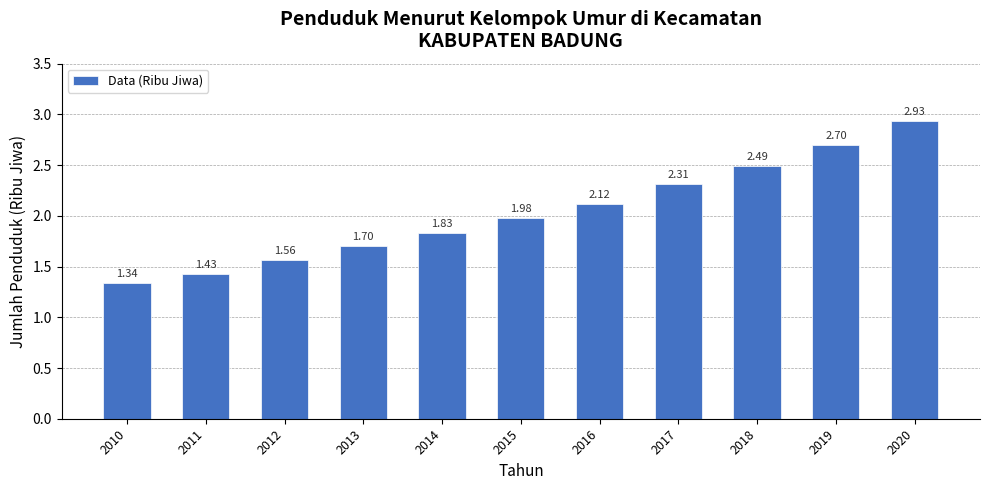

Rank the categories by value from highest to lowest.

2020, 2019, 2018, 2017, 2016, 2015, 2014, 2013, 2012, 2011, 2010